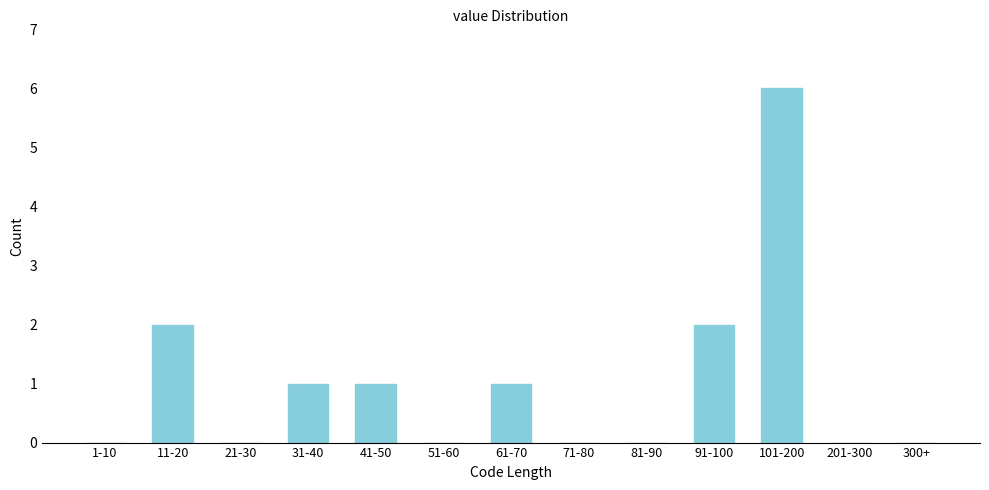

Reading right to left, extract all data points from this chart.

300+=0	201-300=0	101-200=6	91-100=2	81-90=0	71-80=0	61-70=1	51-60=0	41-50=1	31-40=1	21-30=0	11-20=2	1-10=0